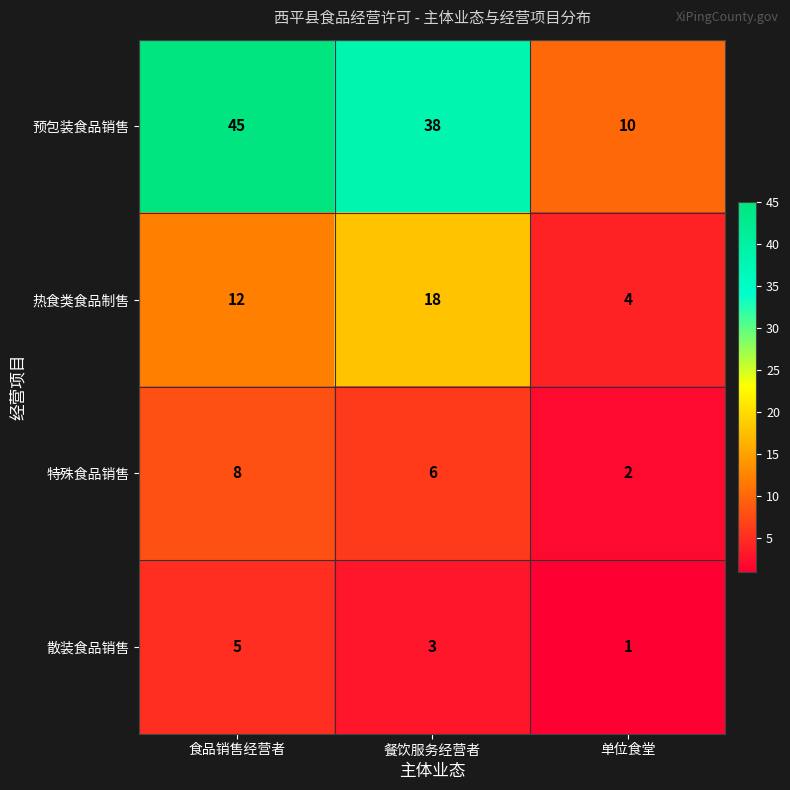

Which series has the largest range (max minus min)?

预包装食品销售